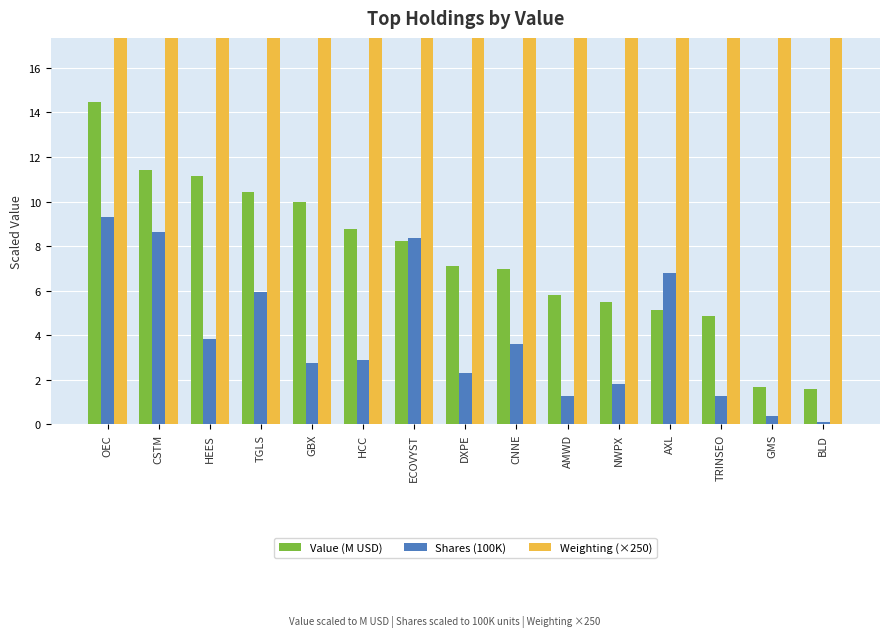

Reading left to right, what are all the values shown in this chart?

Value (M USD): 14.5	11.4	11.1	10.4	10.0	8.8	8.2	7.1	7.0	5.8	5.5	5.1	4.9	1.7	1.6
Shares (100K): 9.3	8.7	3.8	5.9	2.8	2.9	8.4	2.3	3.6	1.3	1.8	6.8	1.3	0.4	0.1
Weighting (×250): 3087.5	2441.8	2380.8	2226.8	2130.2	1875.0	1762.0	1513.5	1485.2	1241.8	1168.8	1092.5	1037.0	356.2	341.8